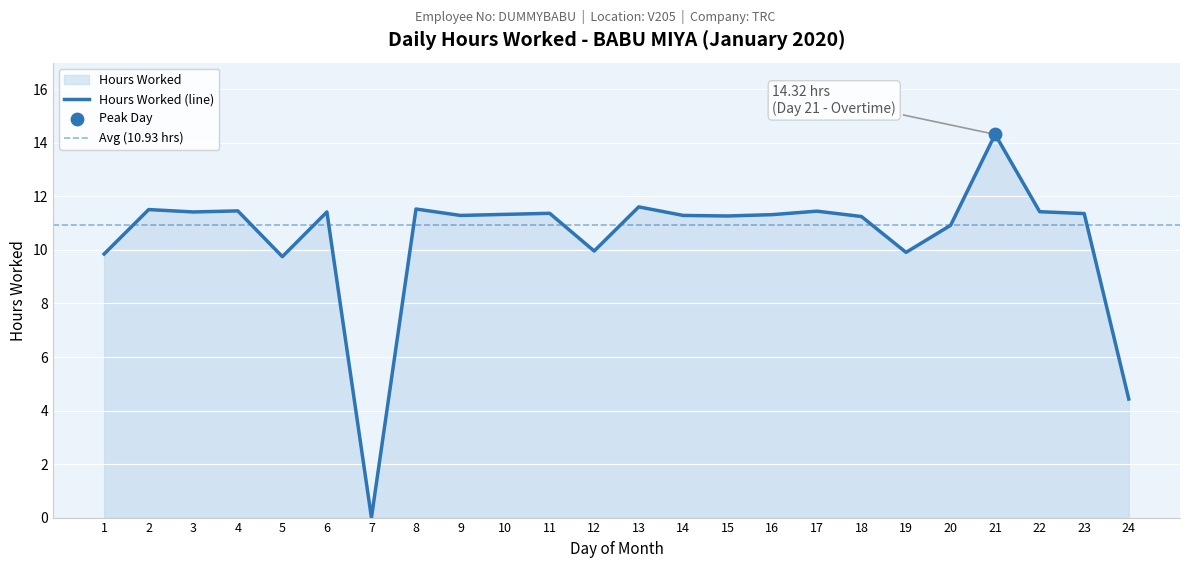

Approximately how many times larger is the value at 13 compared to 18?

1.0